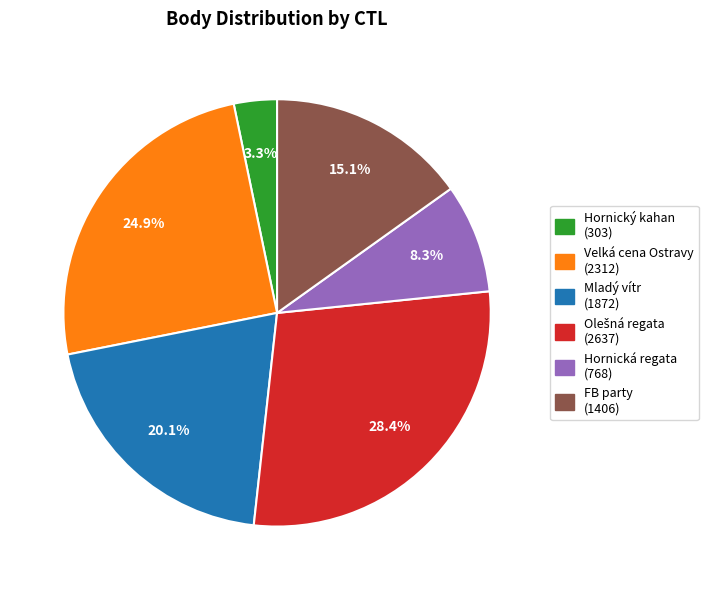

Combined, what portion of the pie is Velká cena Ostravy (2312) and FB party (1406)?

40.0%